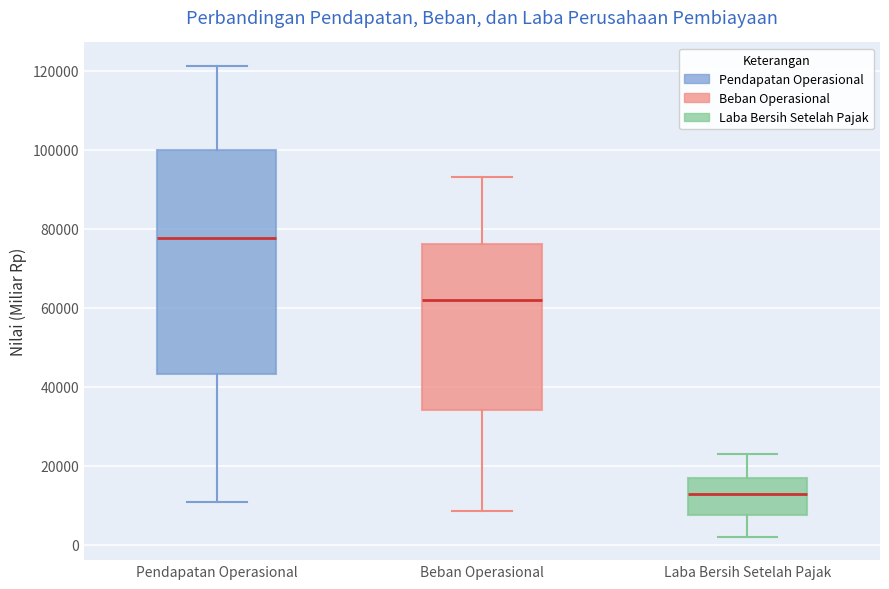

Comparing the boxes themselves (not the whiskers), which one is the tallest?

Pendapatan Operasional